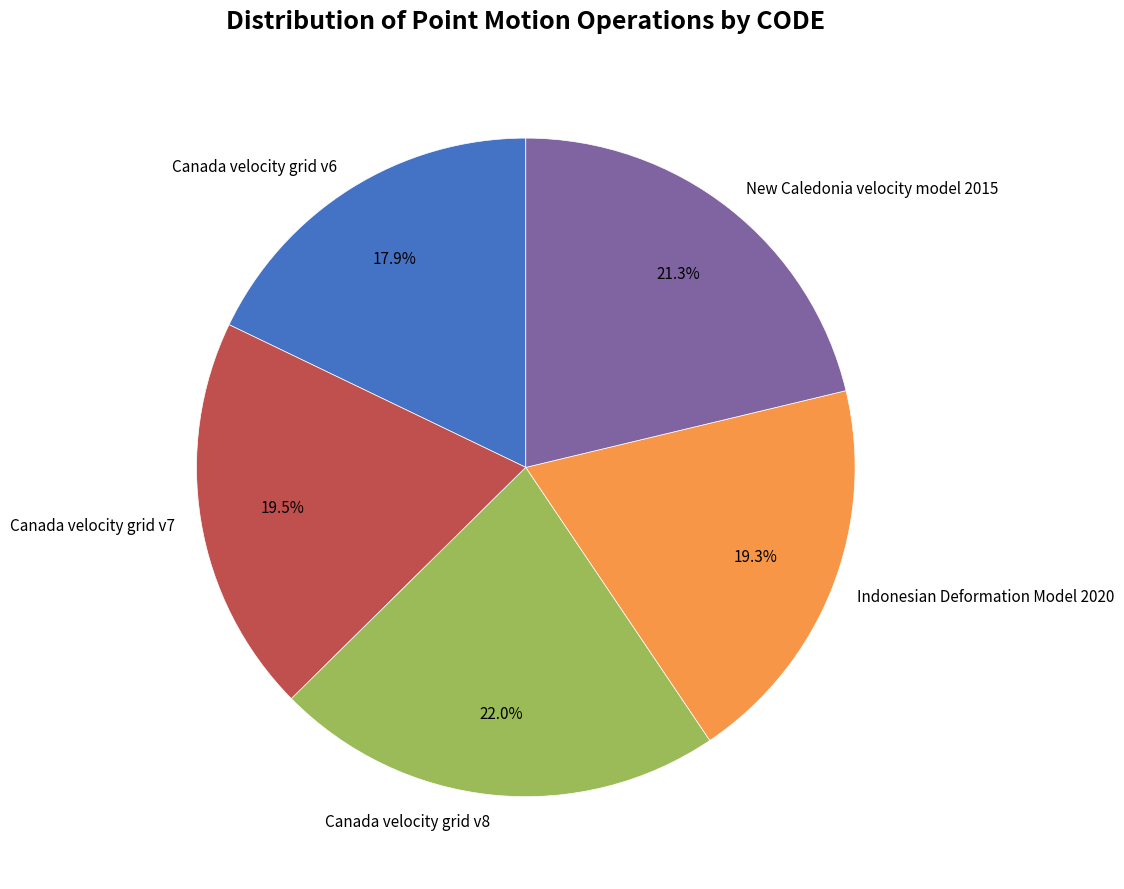

Which category has the smallest portion of the pie?

Canada velocity grid v6